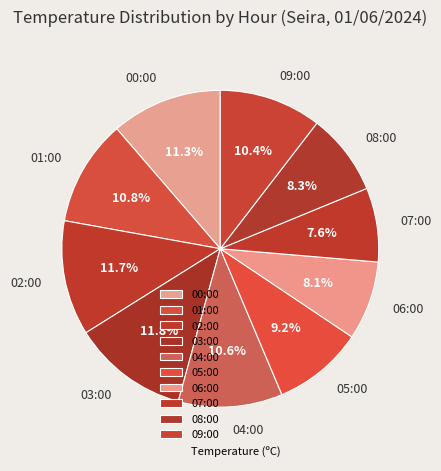

How much of the chart is everything except 04:00?

89.4%